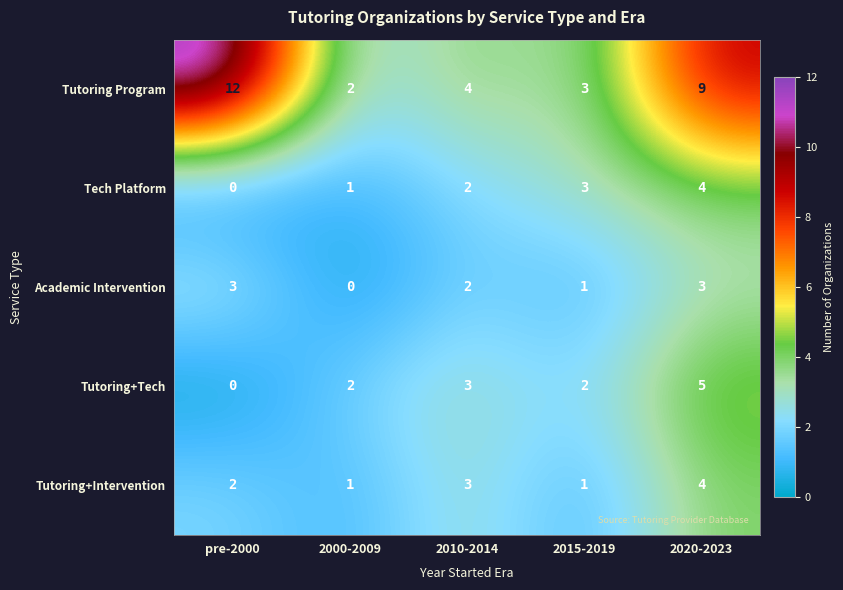

What is the maximum value for Tutoring+Tech?

5